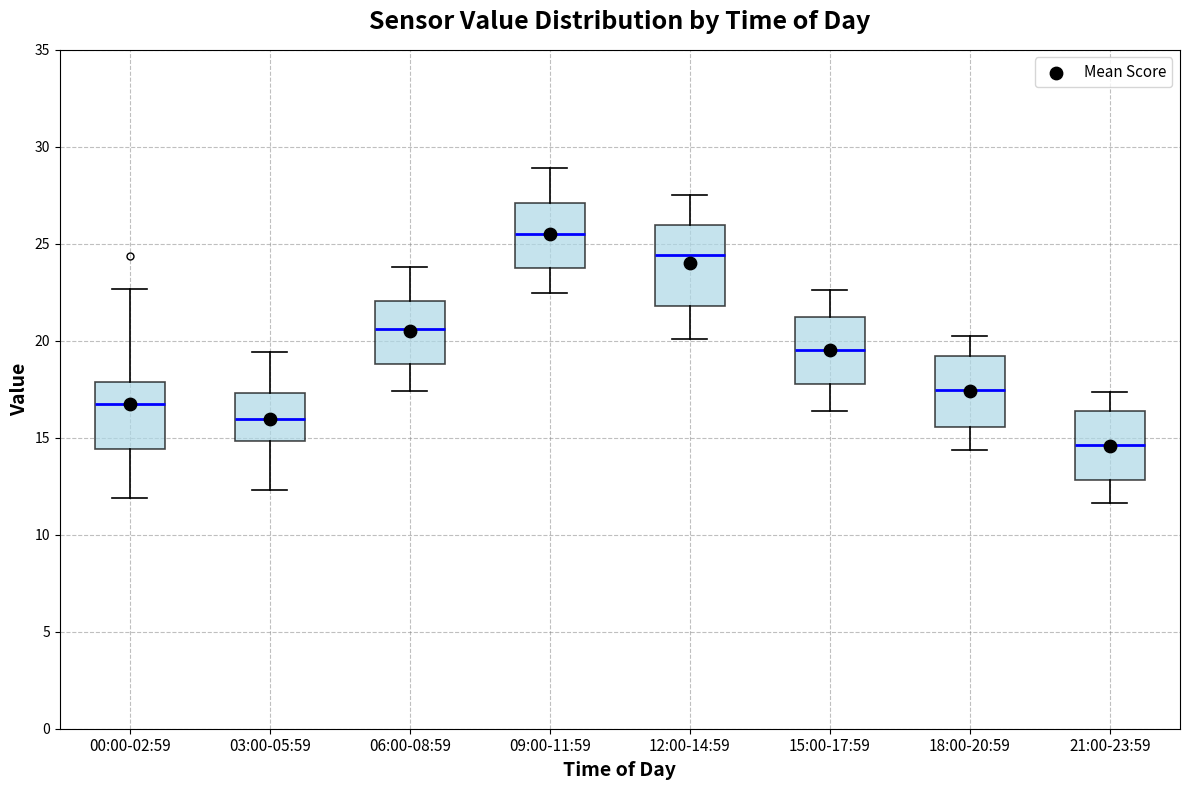

Where is the upper edge of the box for 09:00-11:59 on the y-axis? The values are not printed on the chart, so give them approximately, as read against the axis.

27.0